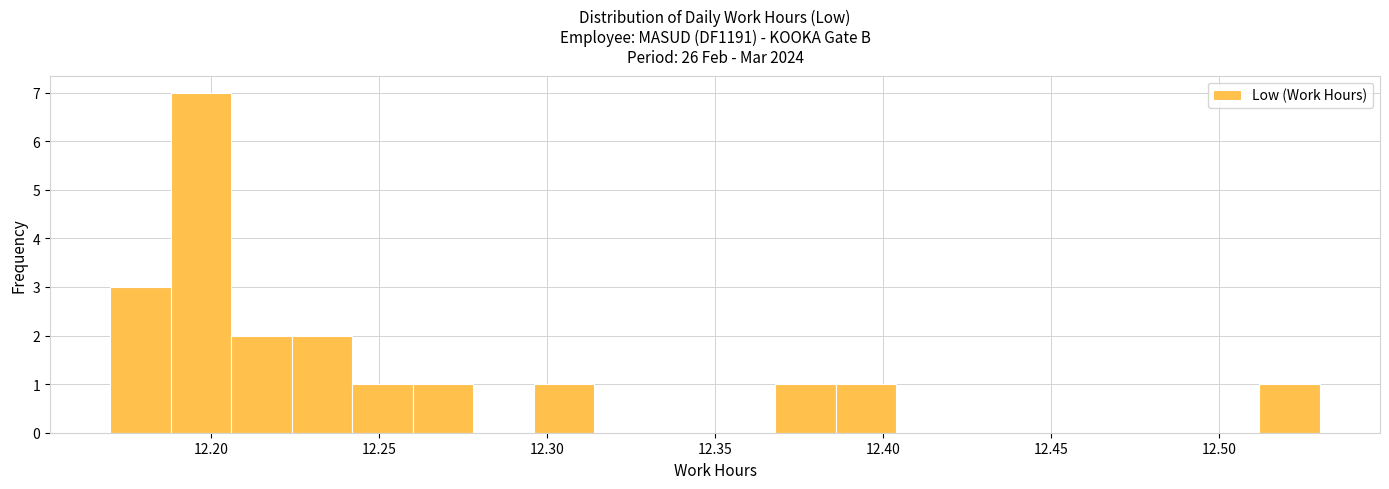

Read against the x-axis, roughly where is the centre of the tallest bar?

12.195